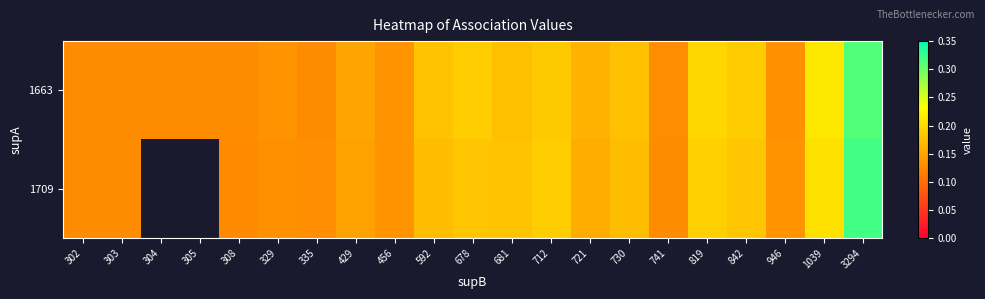

Read the 1709 value at 303.

0.1